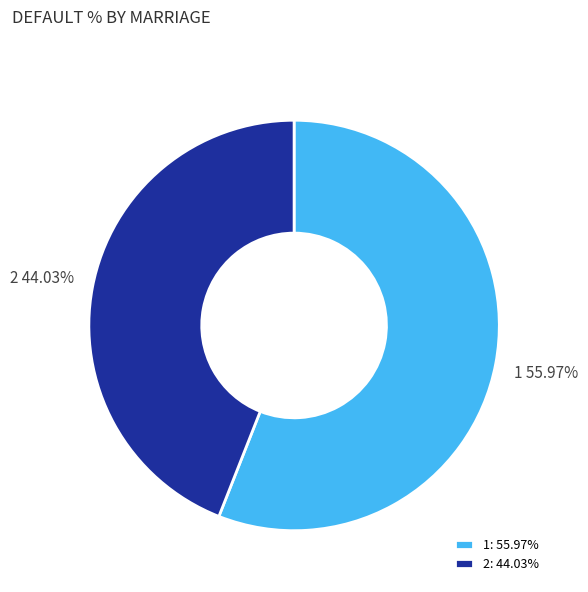

Combined, do 1 and 2 account for over 50%?

Yes